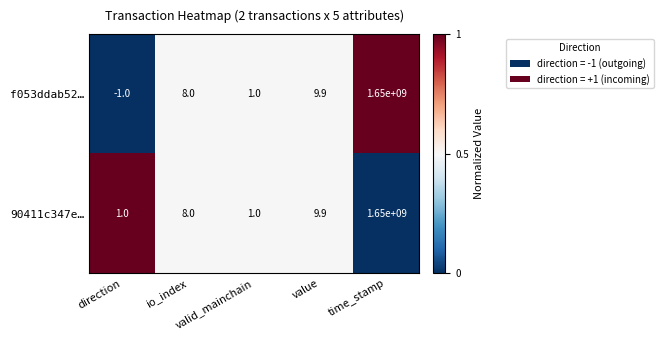

Which series has the largest range (max minus min)?

f053ddab52…